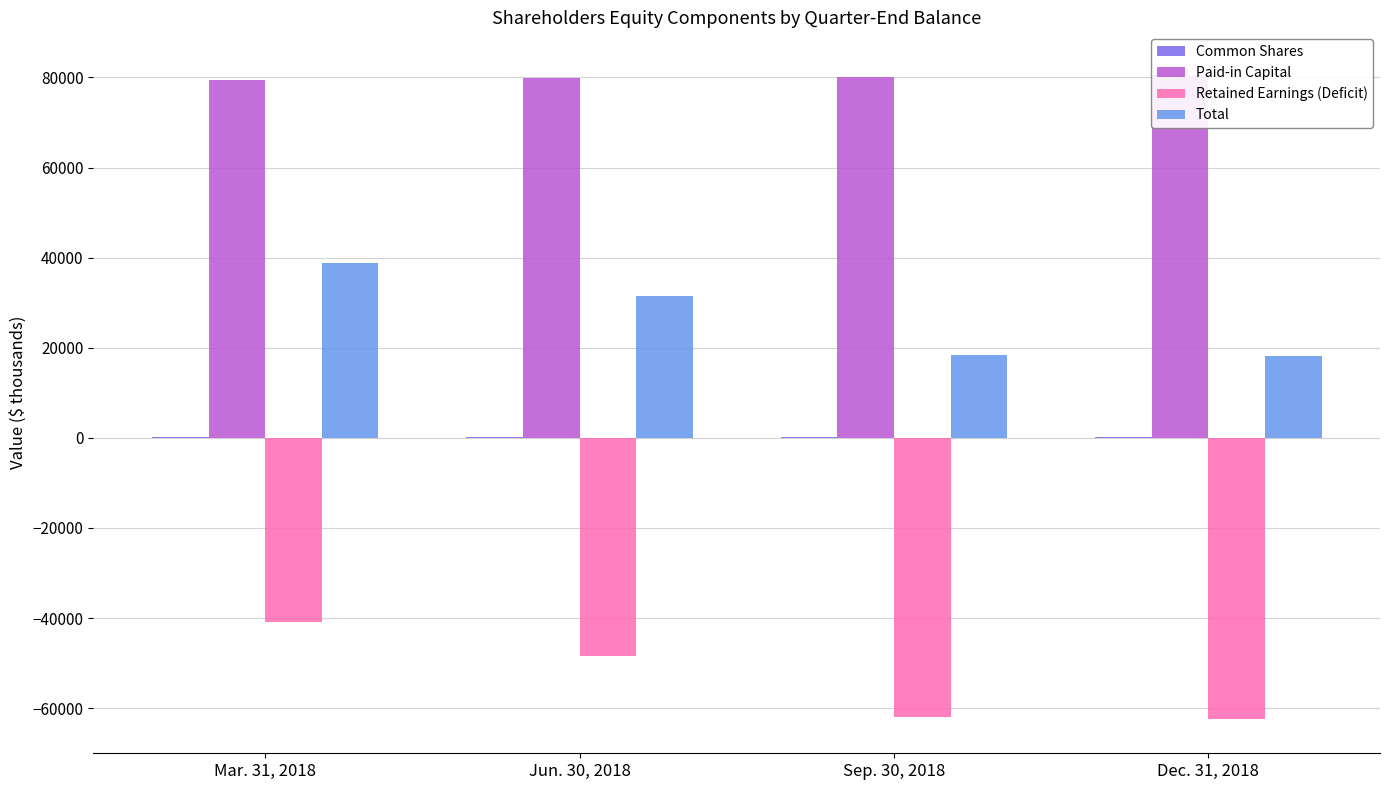

How many data points in Paid-in Capital are less than 80046?

2